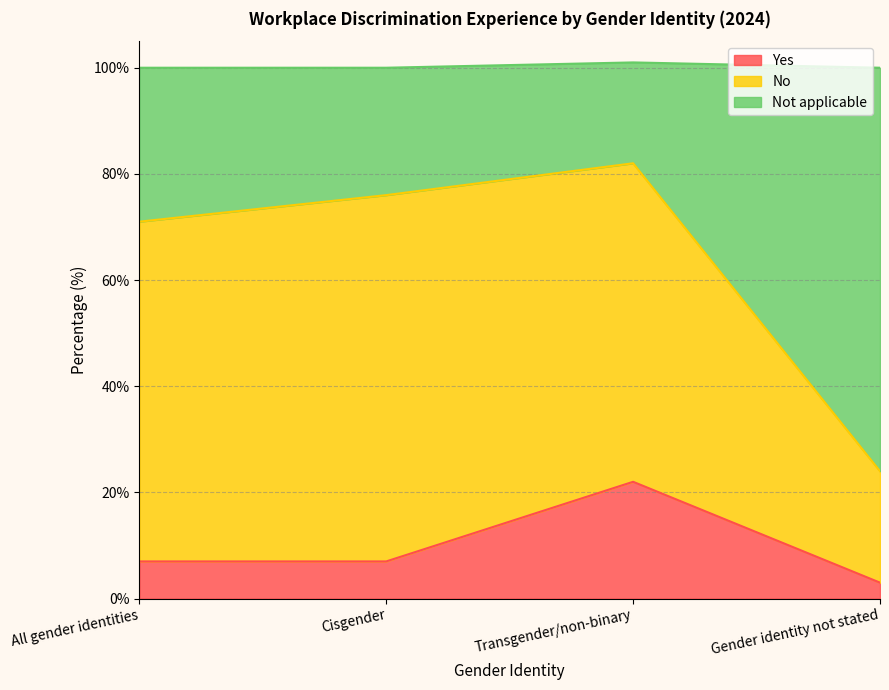

Which category has the highest value in the Yes series?

Transgender/non-binary